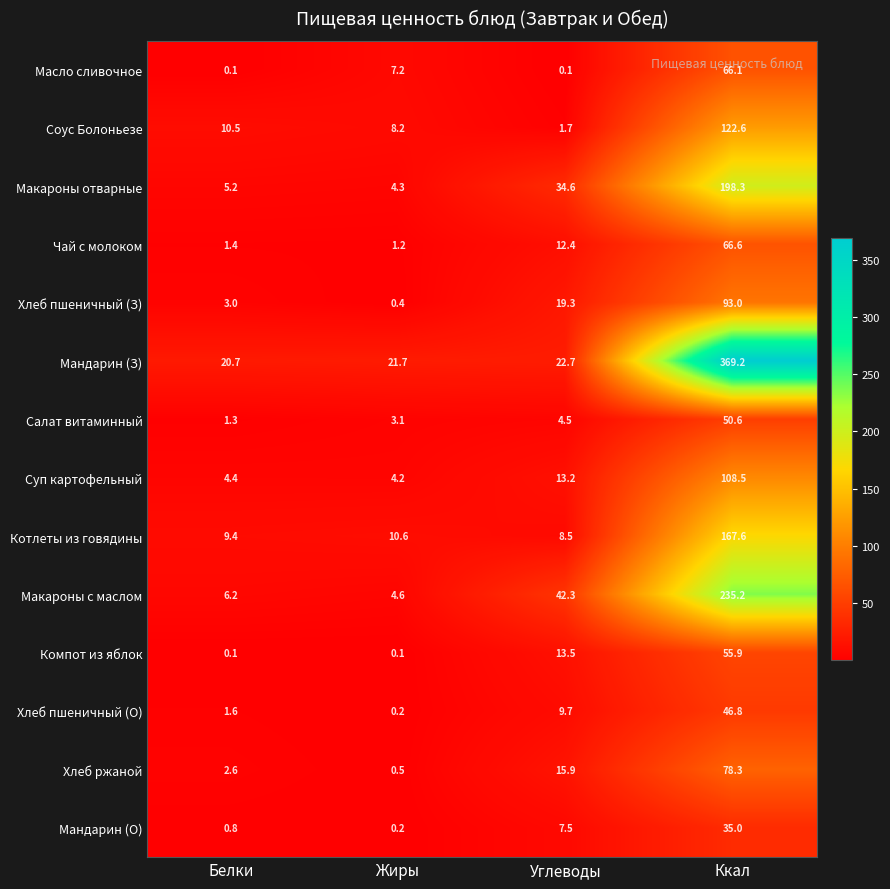

What is the total value across all series at Жиры?

66.5